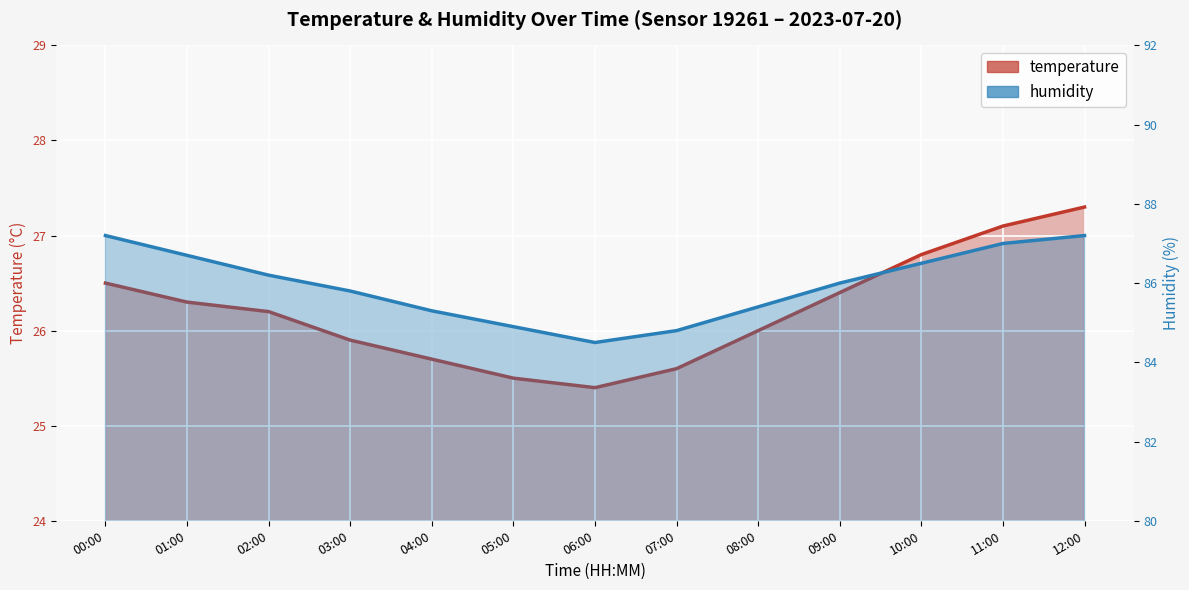

At which label does temperature first exceed 26?

00:00